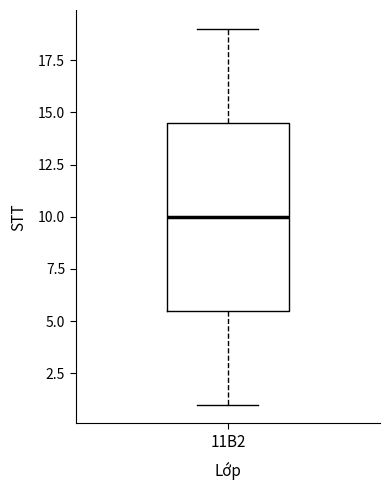

Read this box plot against the y-axis: the position of the median line, the range covered by the box, and the ends of both whiskers. The values are not printed on the chart, so give them approximately, as read against the axis.

median 10.0, box 5.5 to 14.5, whiskers 1.0 to 19.0